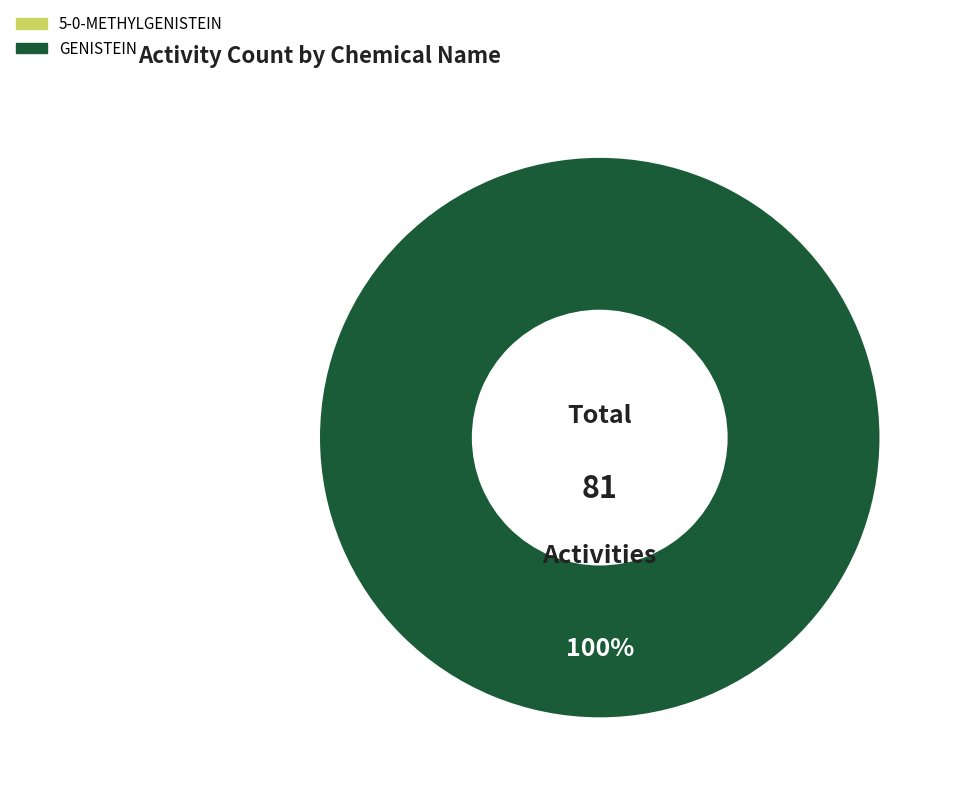

True or false: 5-0-METHYLGENISTEIN accounts for 1% of the total.

False